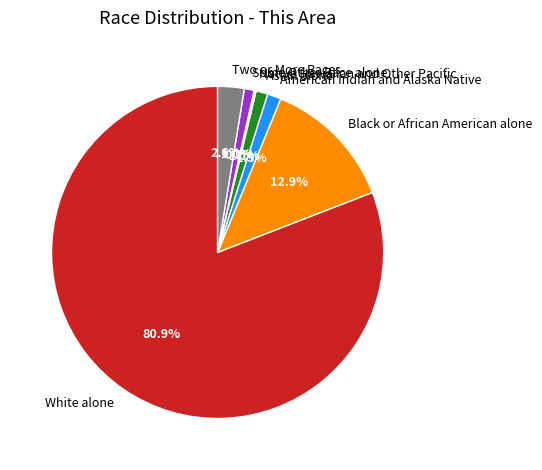

Is there any slice that represents more than half of the pie?

Yes